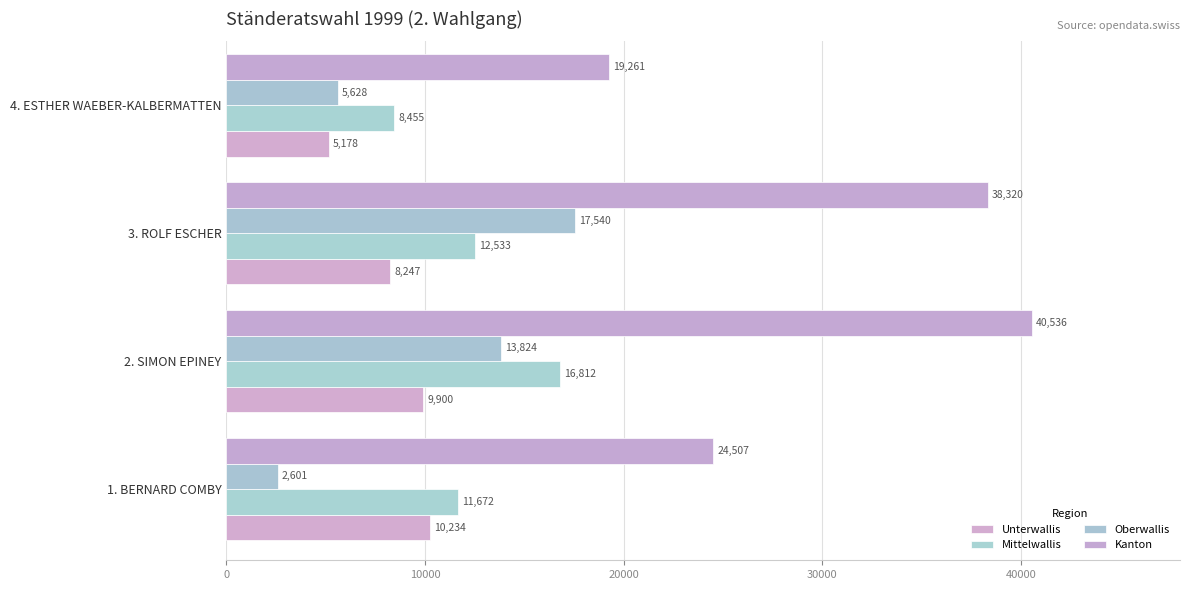

How many series are shown in this chart?

4